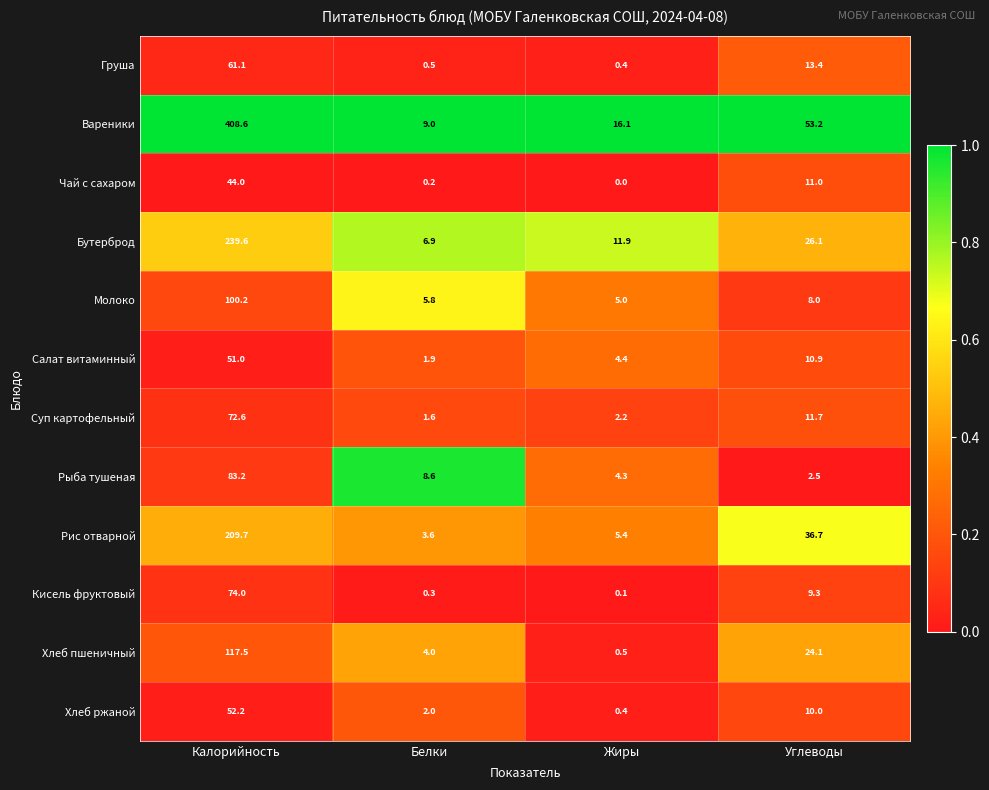

At how many categories does at least one series exceed 0?

4